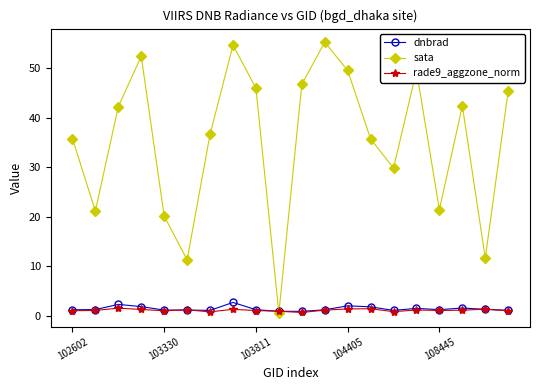

What is the value of the rade9_aggzone_norm point at the 3rd from the left?

1.5